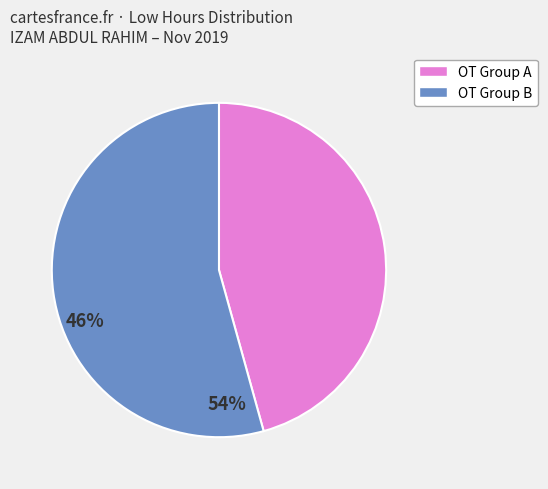

Is there any slice that represents more than half of the pie?

Yes